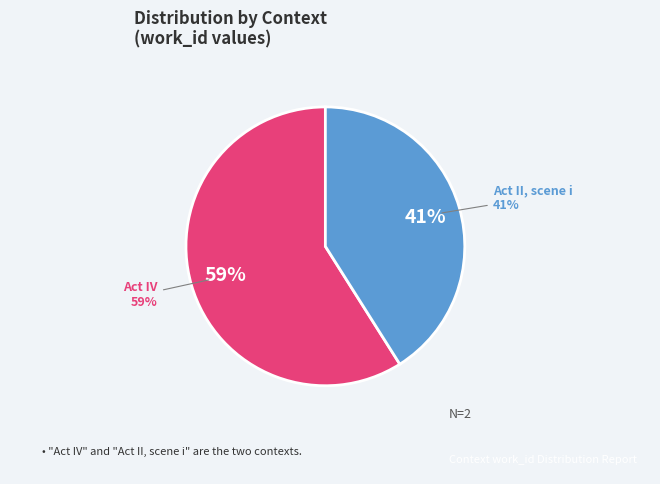

Which category accounts for the majority?

Act IV